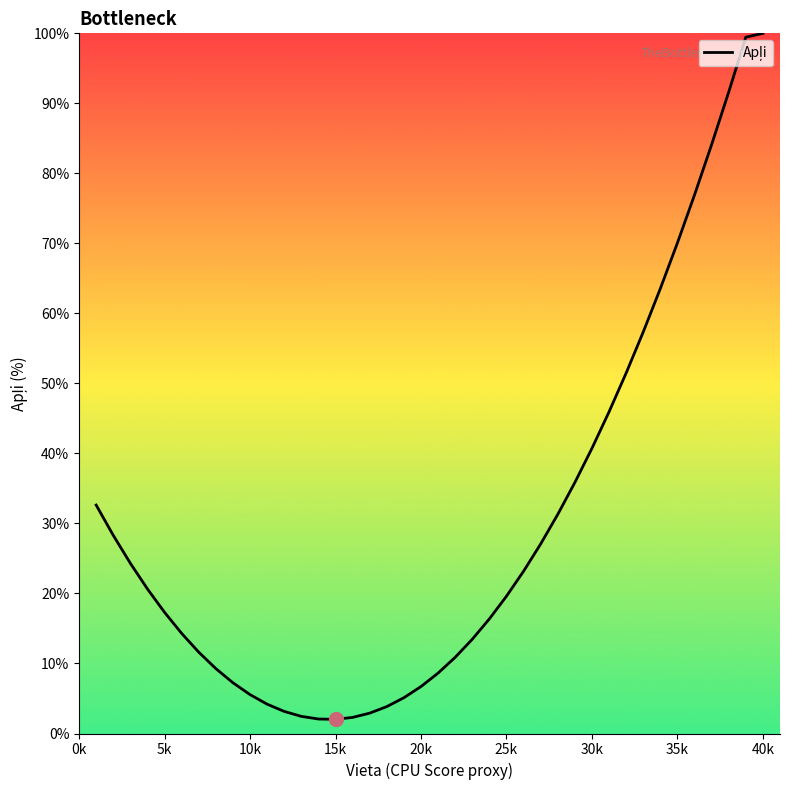

What is the minimum value shown in the chart?

2.0